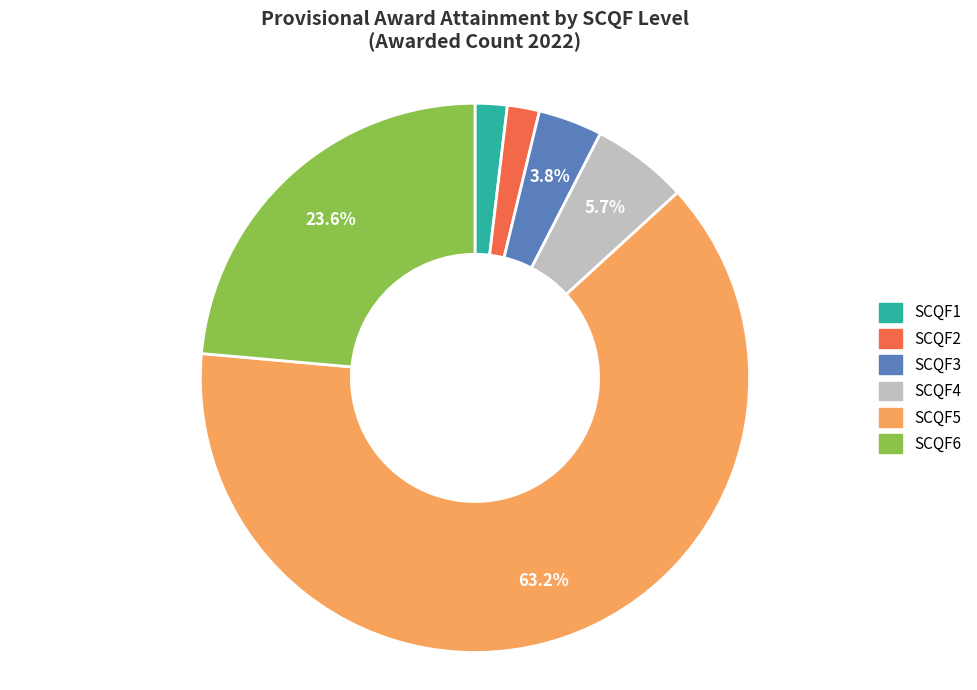

Is there any slice that represents more than half of the pie?

Yes